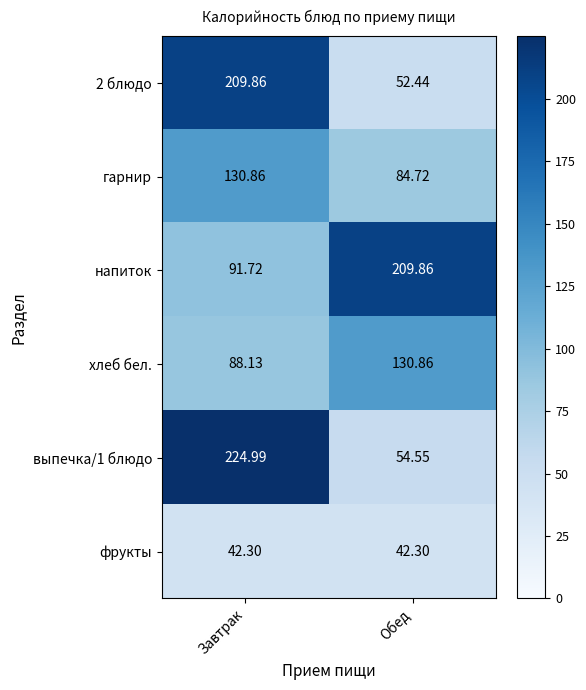

What is the total value across all series at Завтрак?

787.9